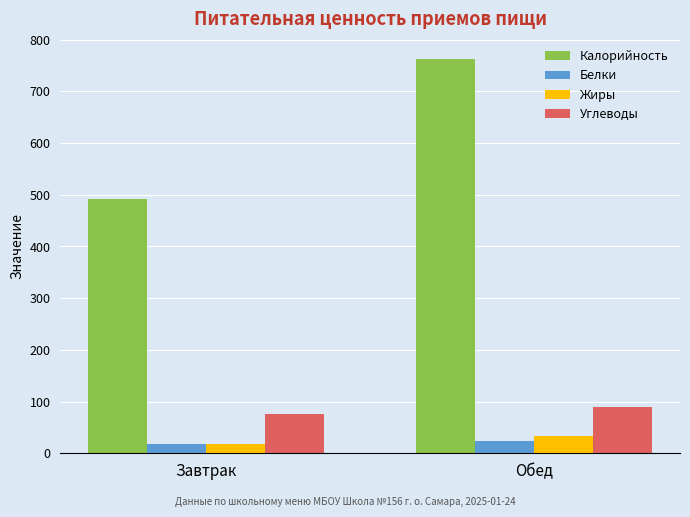

Rank the categories by Калорийность value from highest to lowest.

Обед, Завтрак